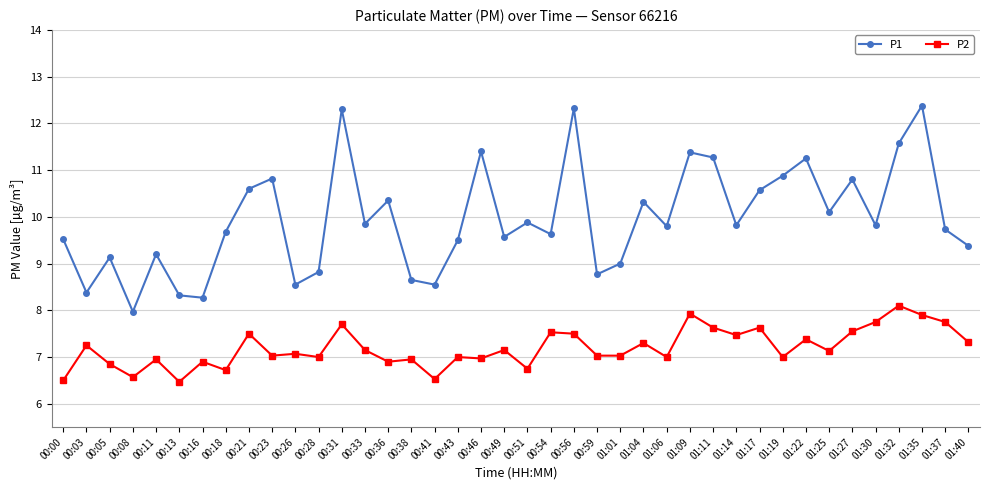

At which category does P1 reach its first local valley?

00:03